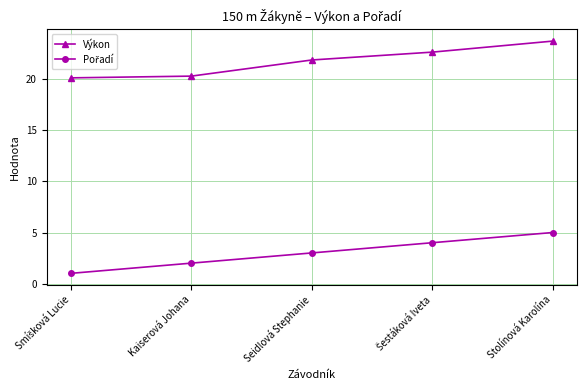

Which series has the largest total across all categories?

Výkon